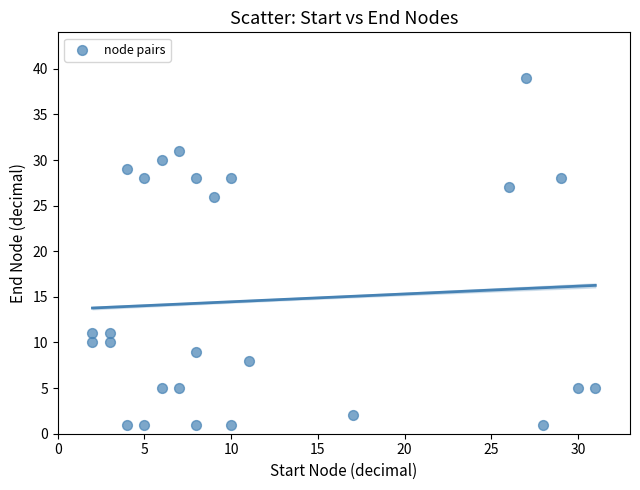

What Y value in the scatter plot is closest to 20?

26